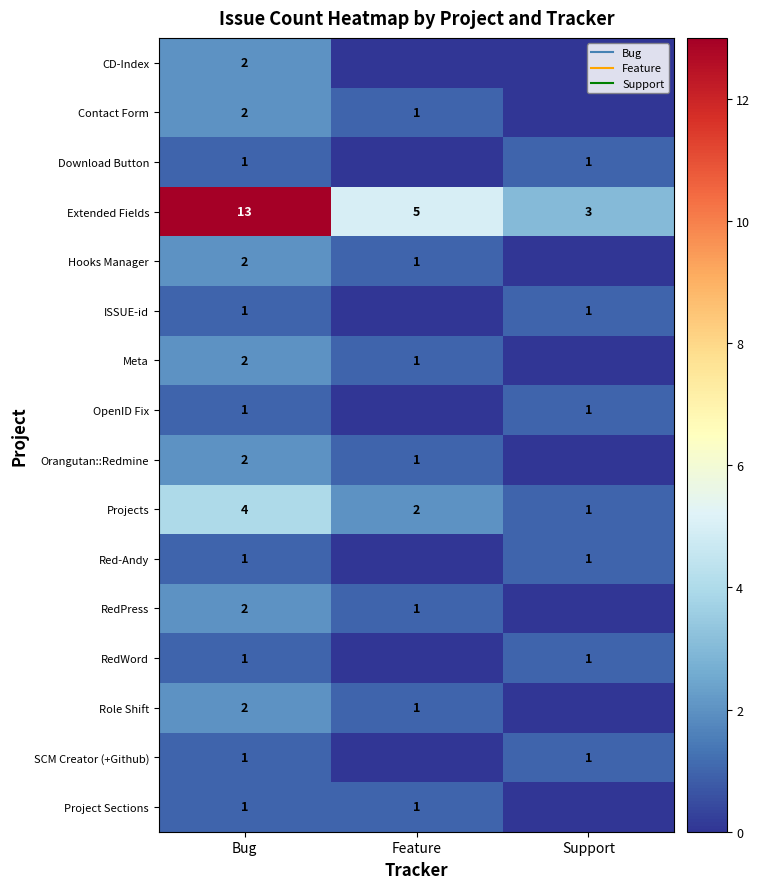

True or false: Hooks Manager has a value of 2 at Feature.

False